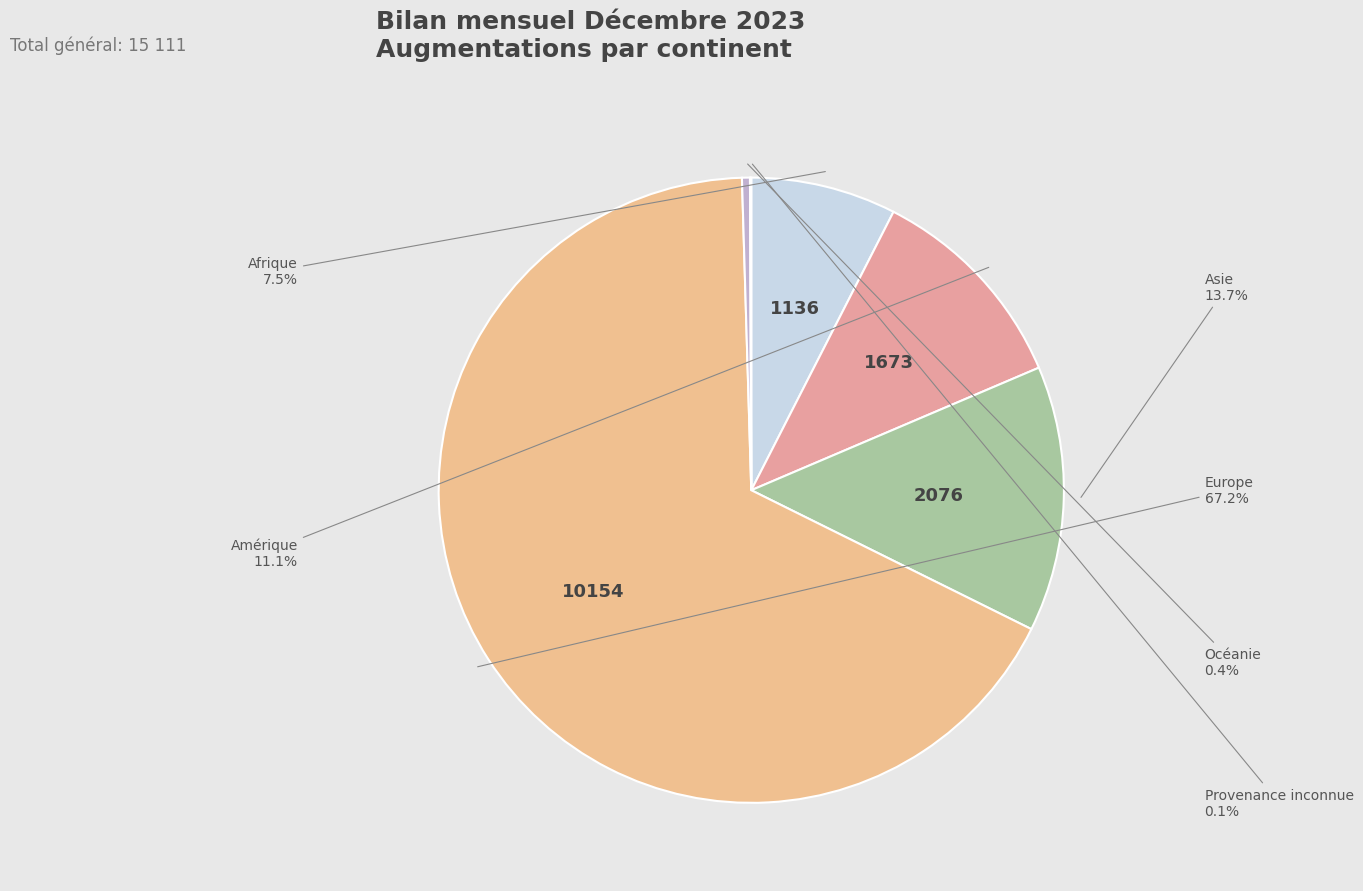

Count the number of slices in the pie.

6